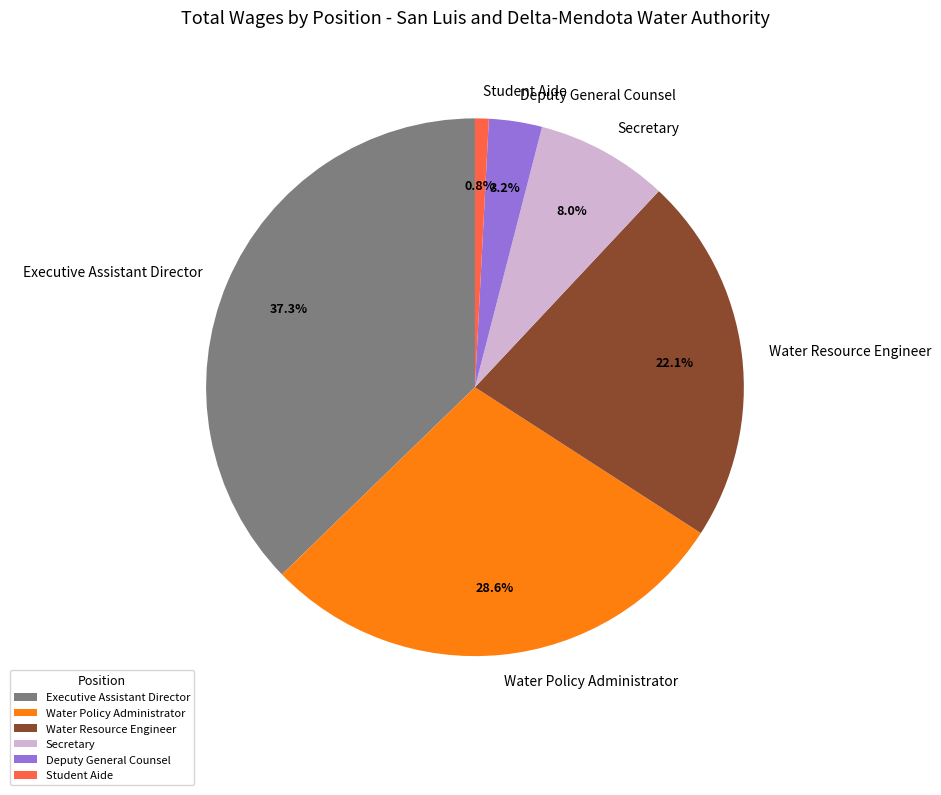

Which category has the smallest portion of the pie?

Student Aide